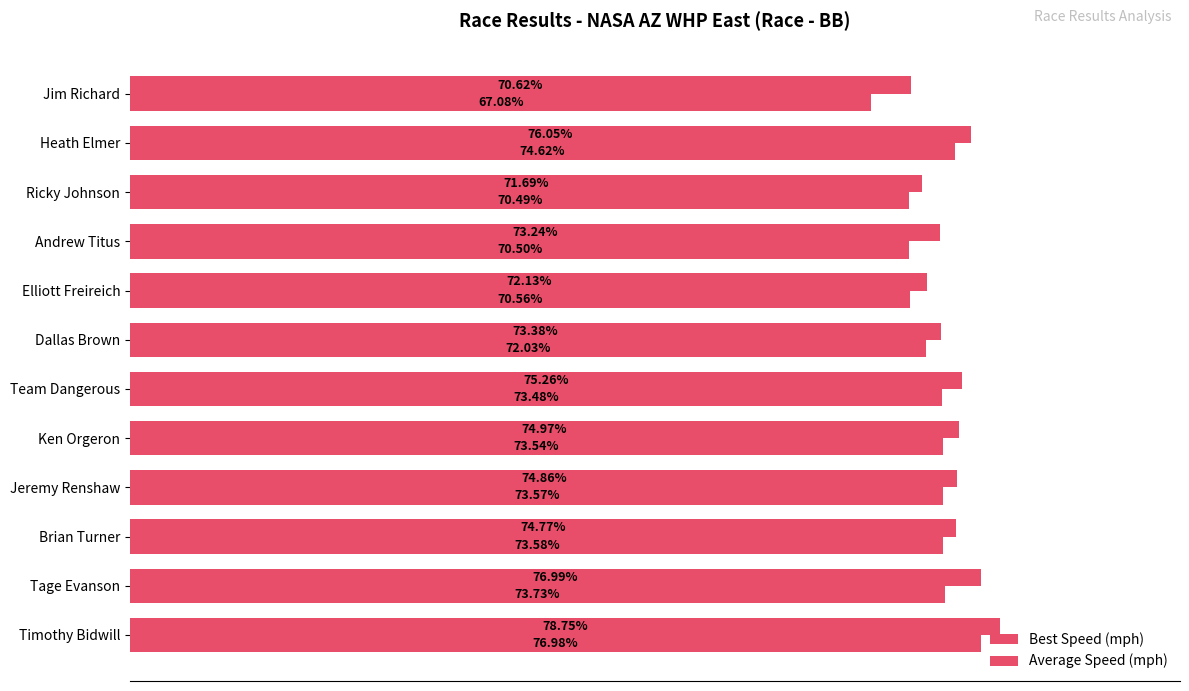

Count the number of data series in this chart.

2